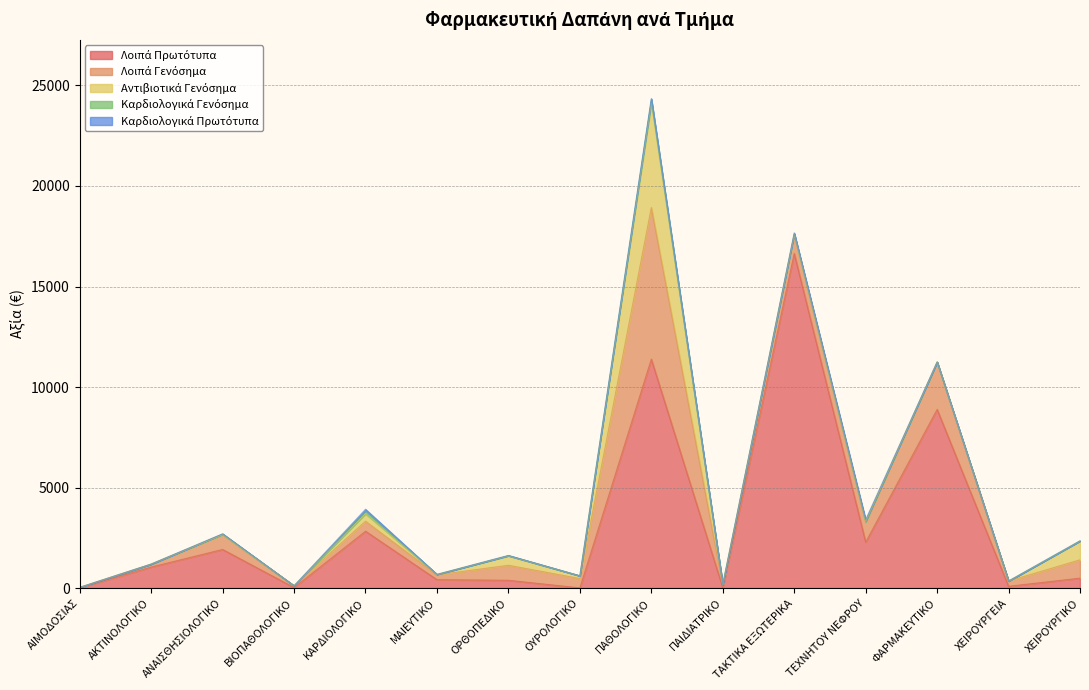

In Λοιπά Πρωτότυπα, how many points are lower than both neighbors (excluding endpoints)?

5